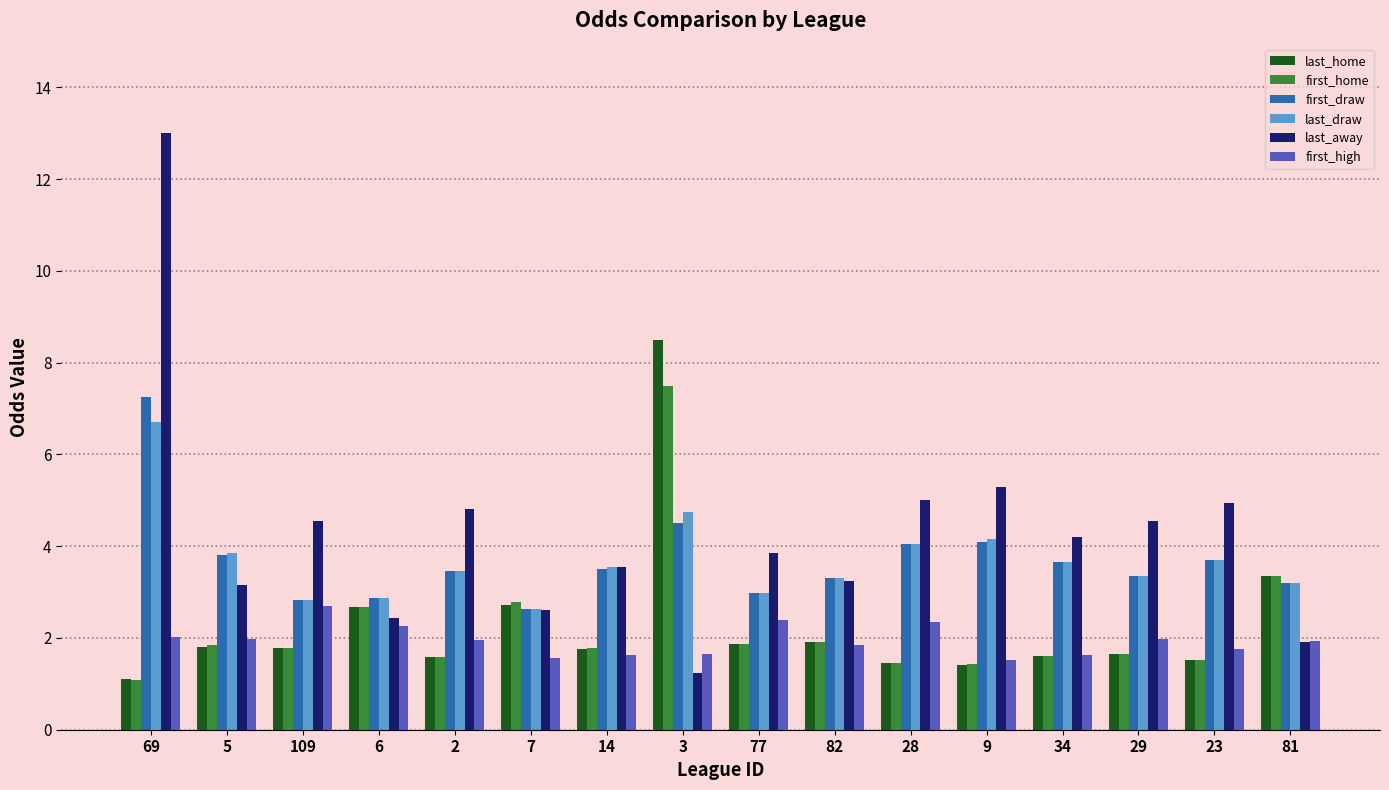

Count the number of categories in the chart.

16